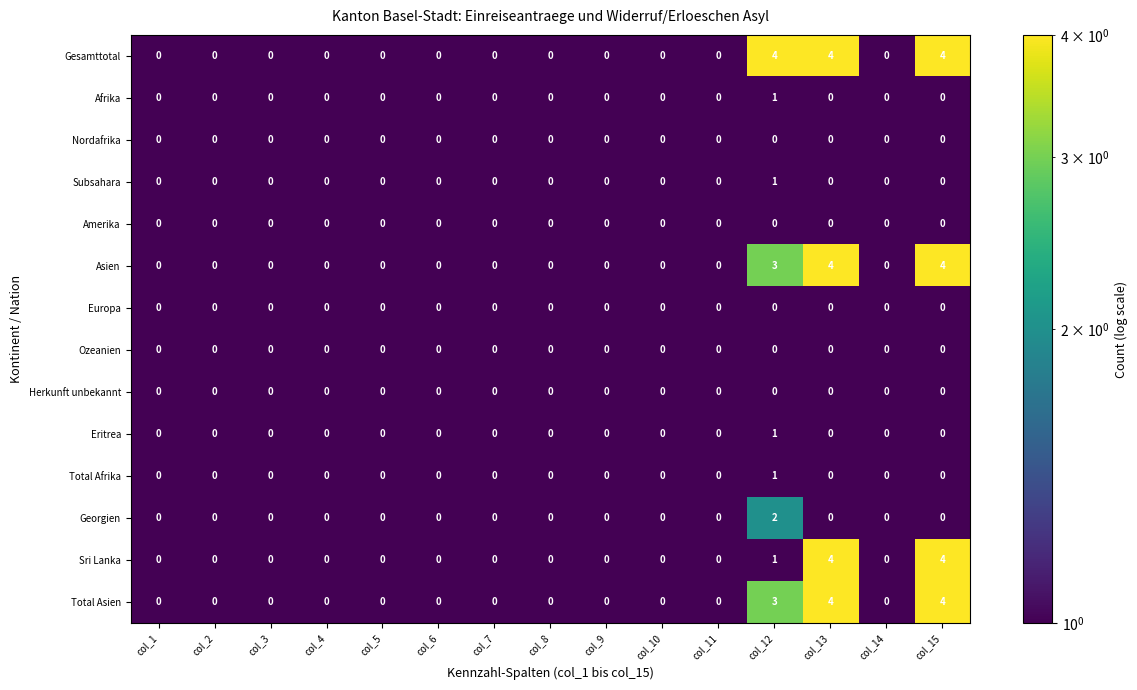

At which category is the sum across all series the highest?

col_12